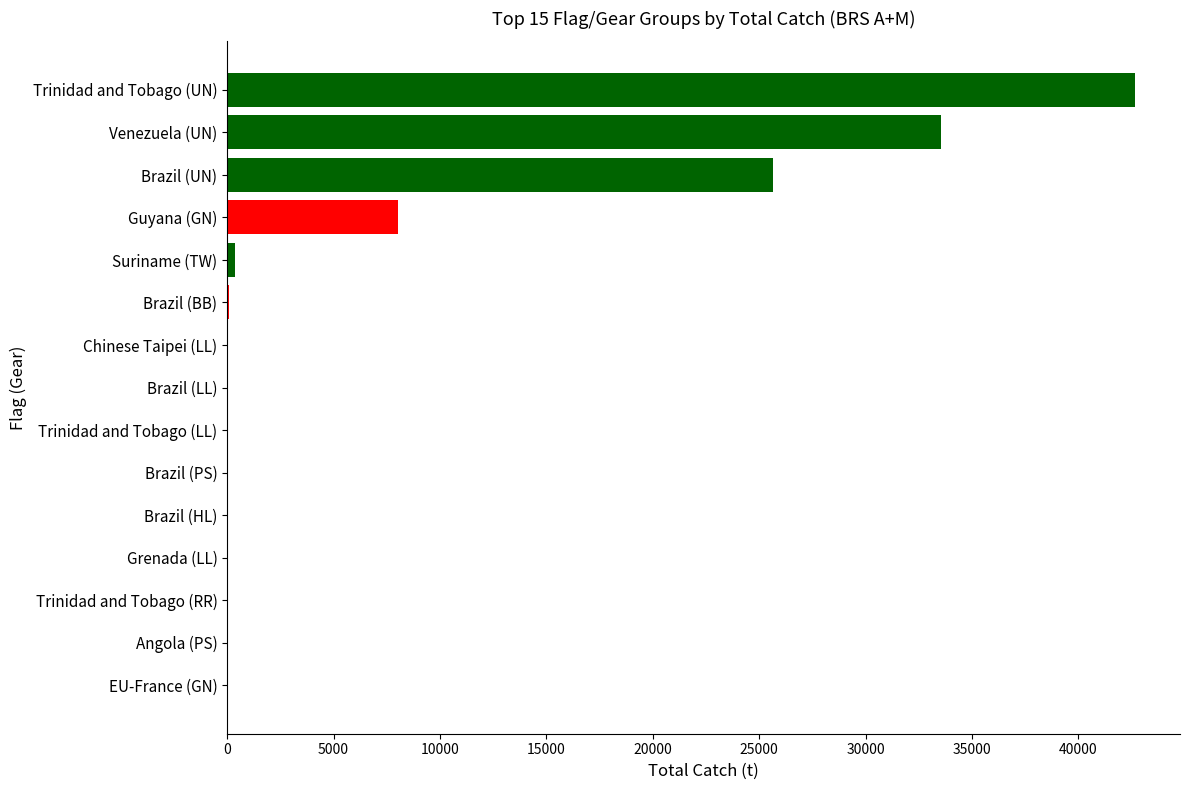

At which label is the value closest to 21320?

Brazil (UN)